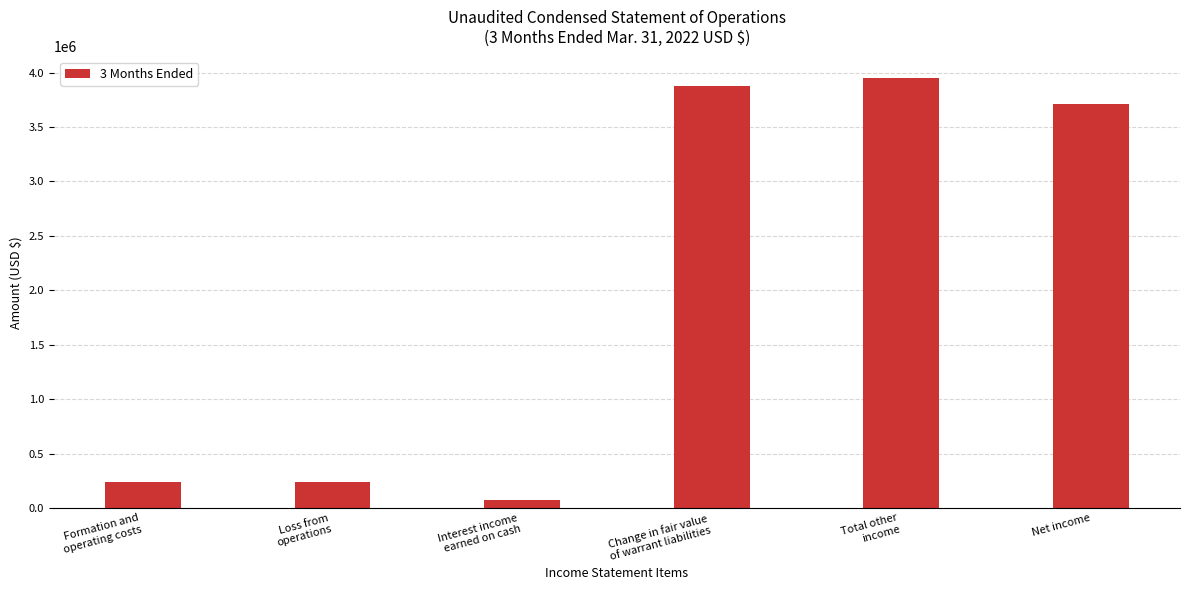

What is the value of the 3rd bar from the left?

72684